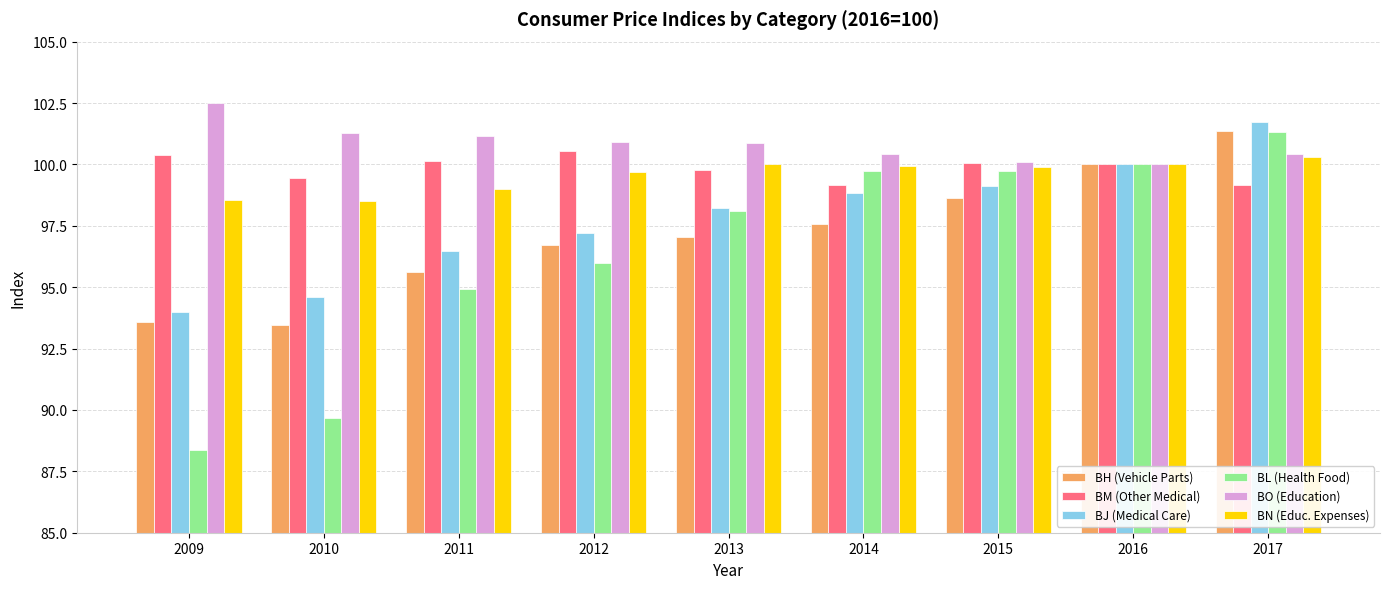

What is the difference between the highest and lowest values at 2012?

4.9